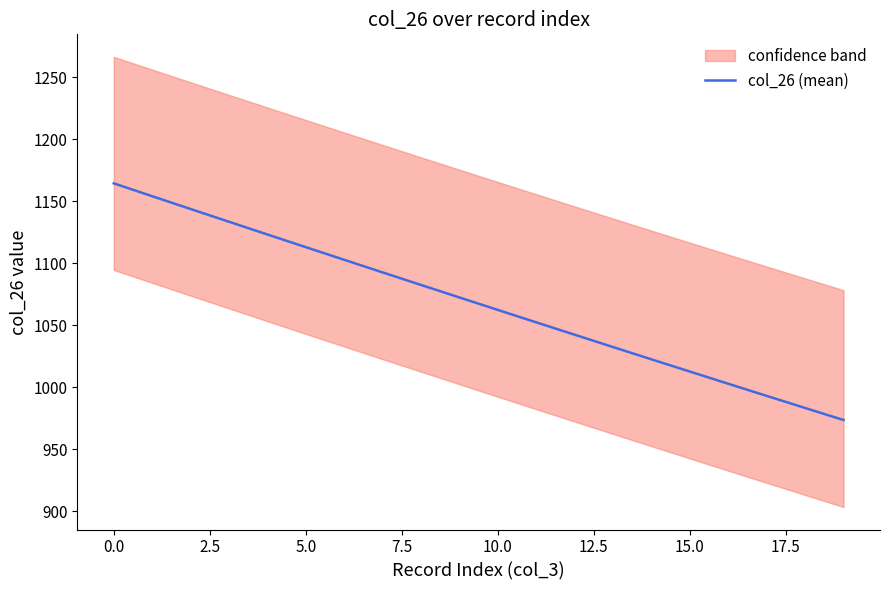

How many data points are above 1072?

10